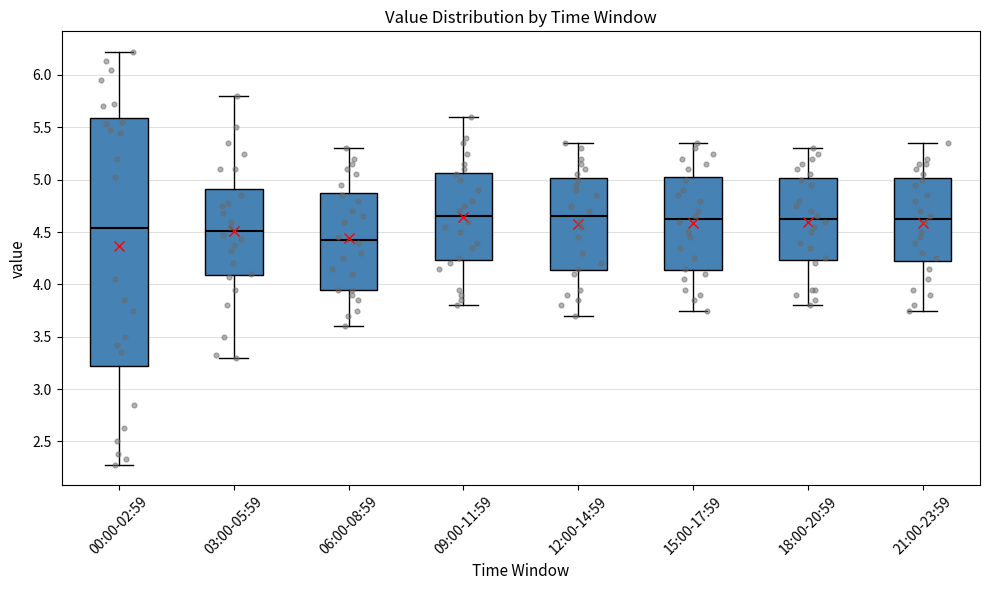

Comparing the boxes themselves (not the whiskers), which one is the tallest?

00:00-02:59